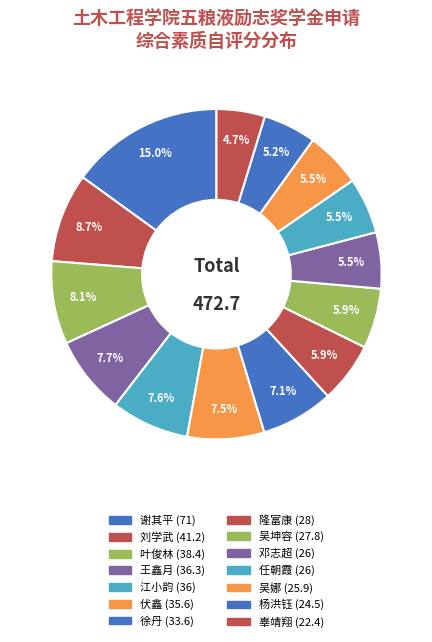

Which slice is the largest?

谢其平